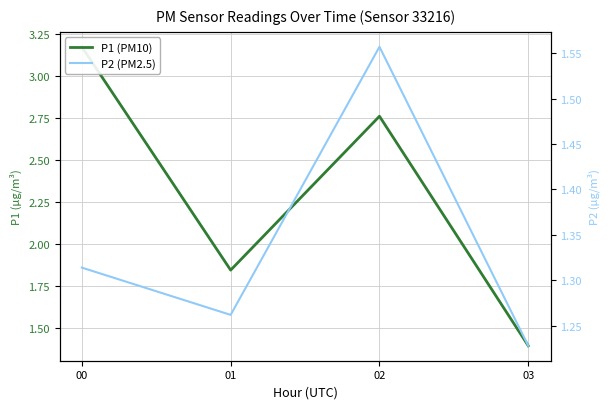

Does the chart have visible grid lines?

Yes